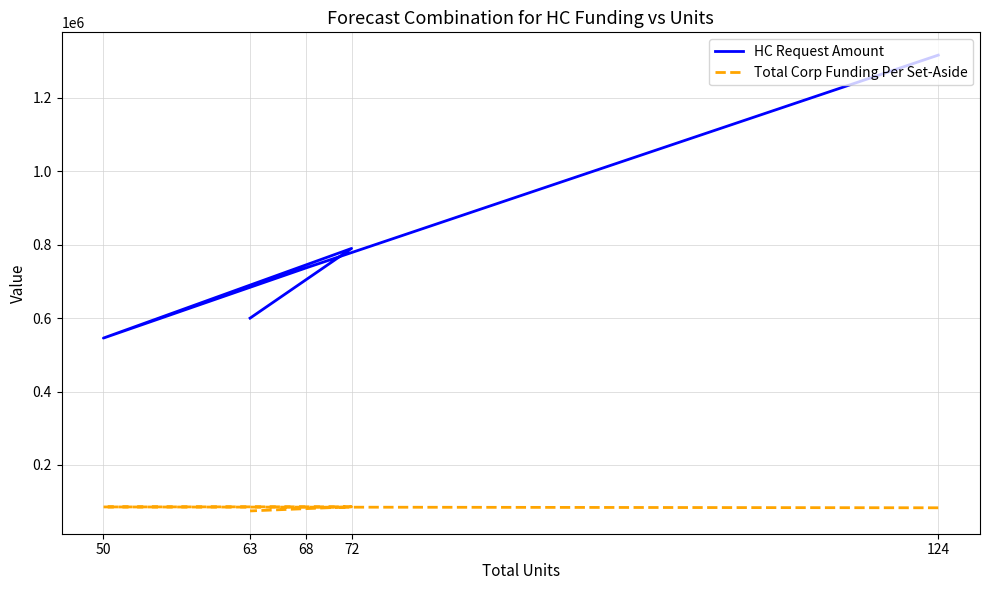

Where is Total Corp Funding Per Set-Aside nearest to the value 80241?

124